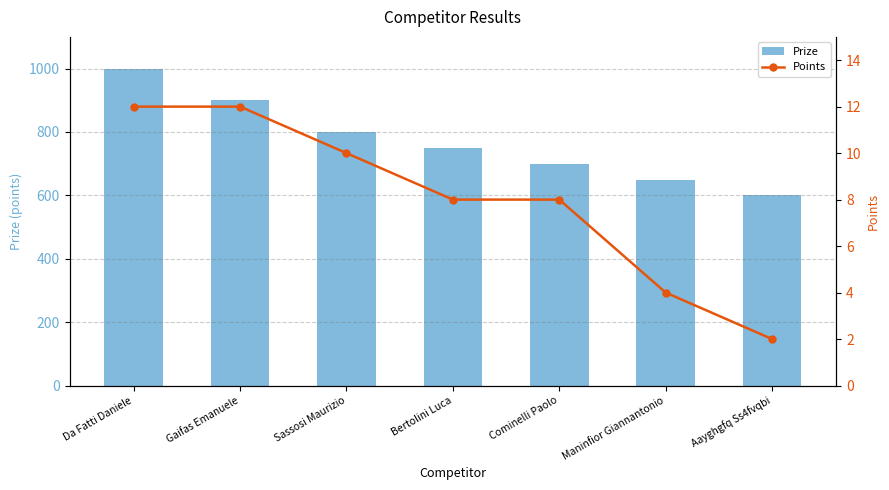

Reading right to left, transcribe all the data shown in this chart.

Prize: Aayghgfq Ss4fvqbi=600	Maninfior Giannantonio=650	Cominelli Paolo=700	Bertolini Luca=750	Sassosi Maurizio=800	Gaifas Emanuele=900	Da Fatti Daniele=1000
Points: Aayghgfq Ss4fvqbi=2	Maninfior Giannantonio=4	Cominelli Paolo=8	Bertolini Luca=8	Sassosi Maurizio=10	Gaifas Emanuele=12	Da Fatti Daniele=12